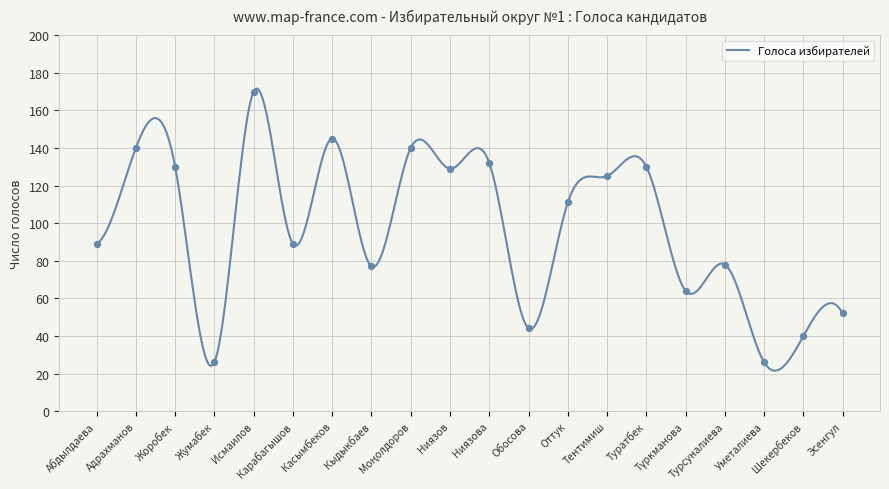

What is the difference between the maximum and minimum values?

150.0